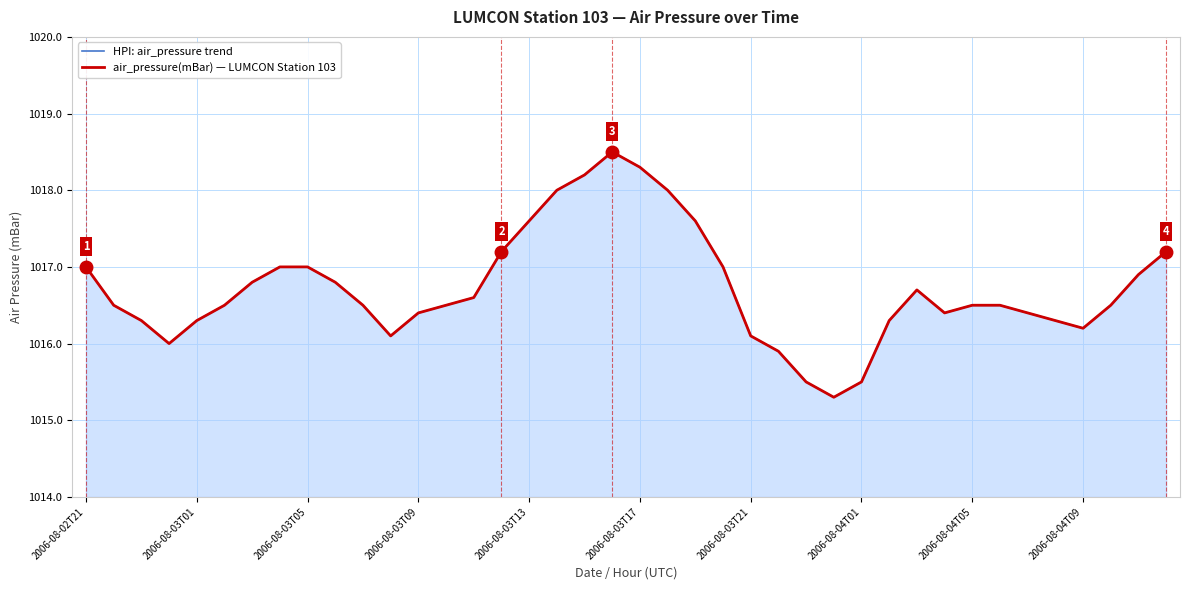

The air_pressure(mBar) — LUMCON Station 103 series shows 1016.4 at 34. True or false?

True